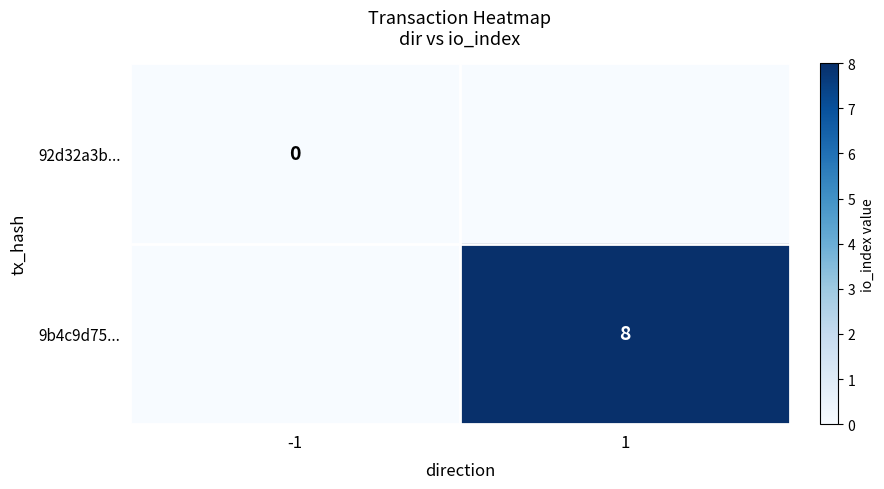

Is the value of 92d32a3b... at -1 greater than the value of 9b4c9d75... at 1?

No